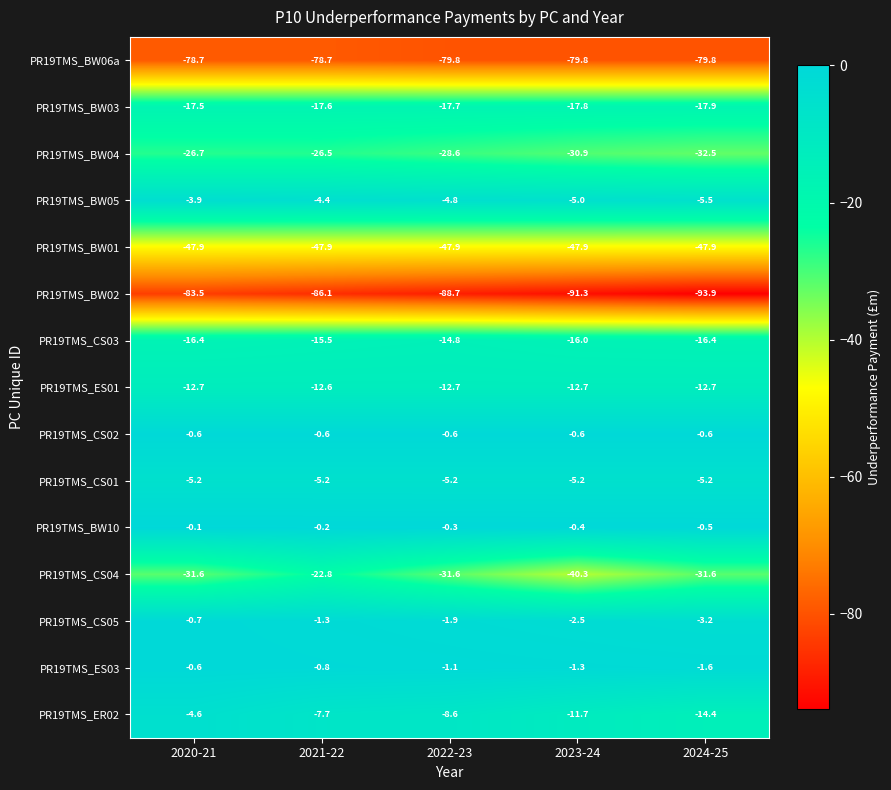

Which label corresponds to the smallest value in the chart?

2024-25